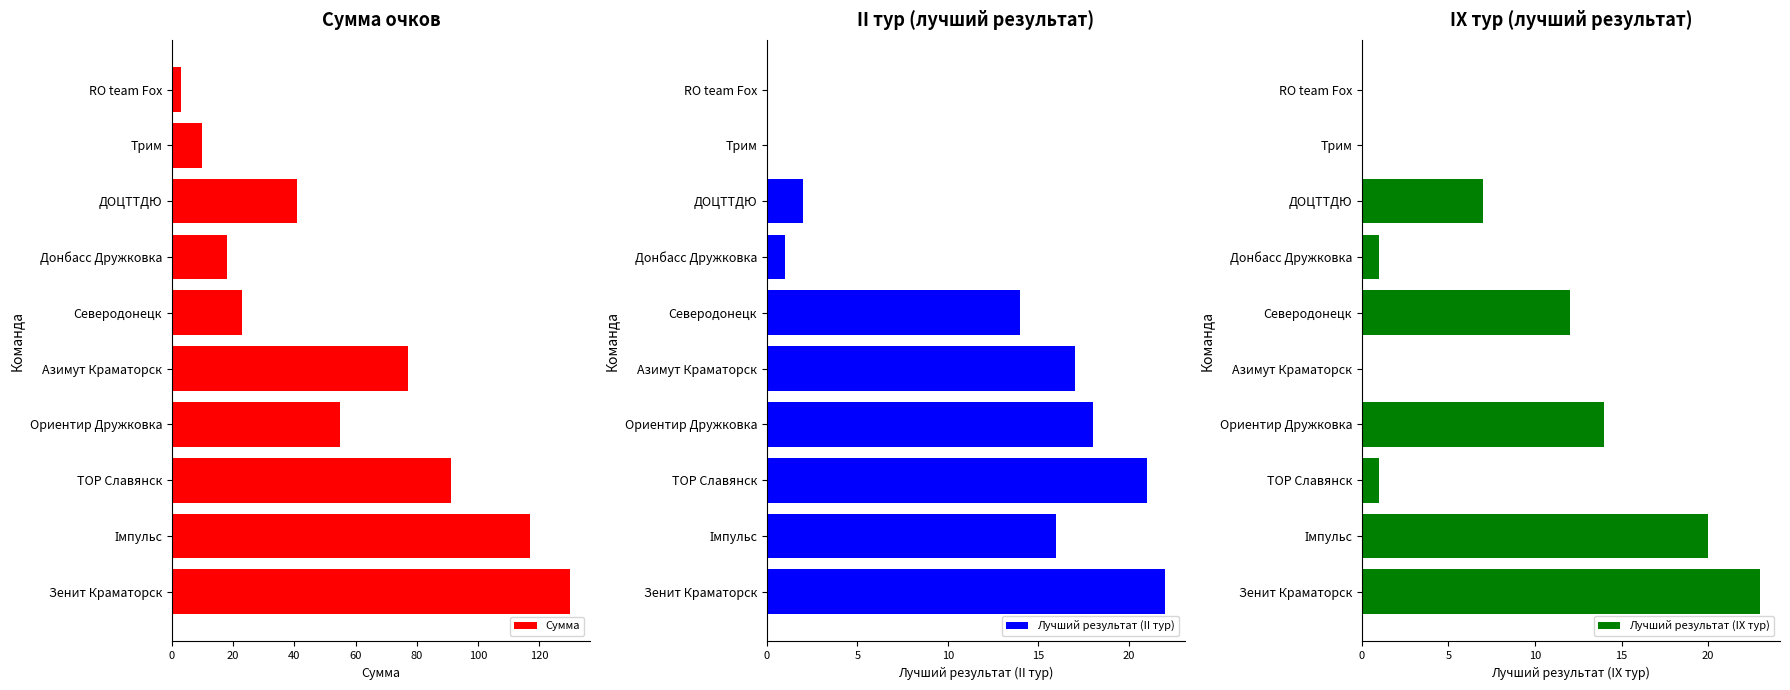

The Сумма series shows 23 at Северодонецк. True or false?

True